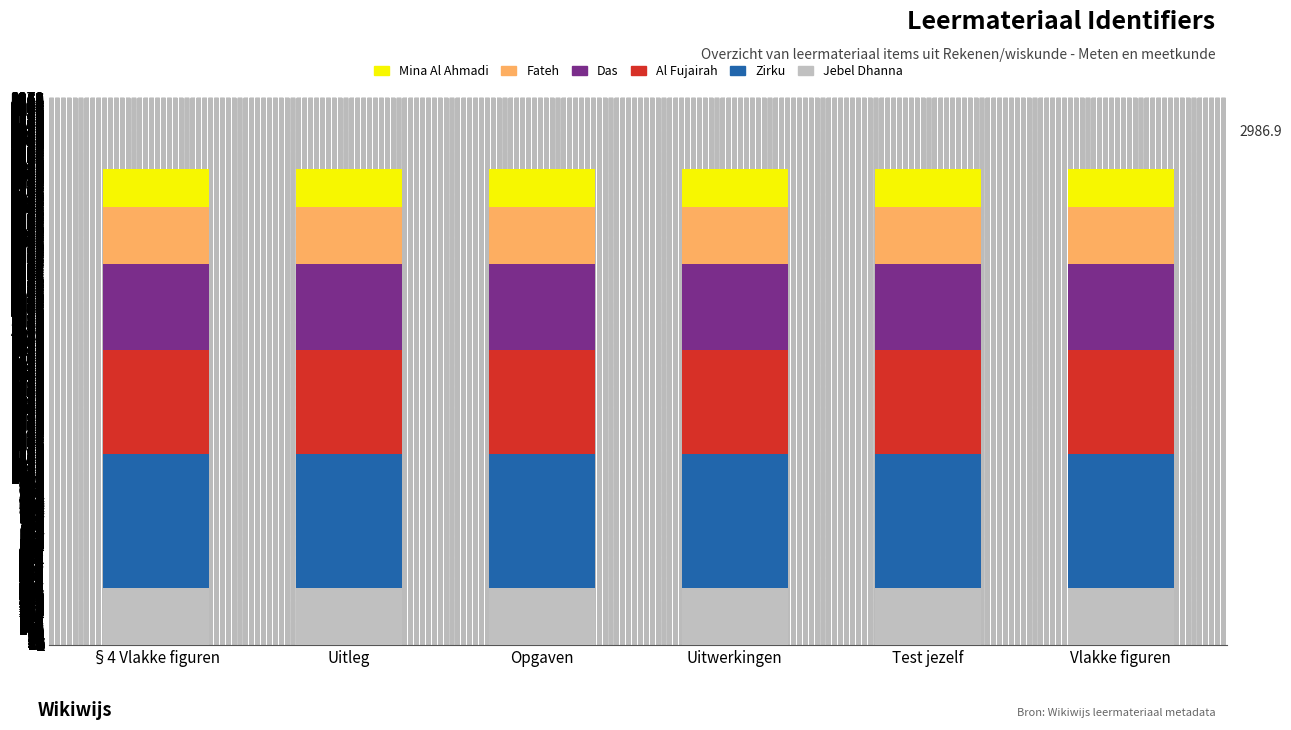

Is it true that Jebel Dhanna equals 341.4 at Opgaven?

True